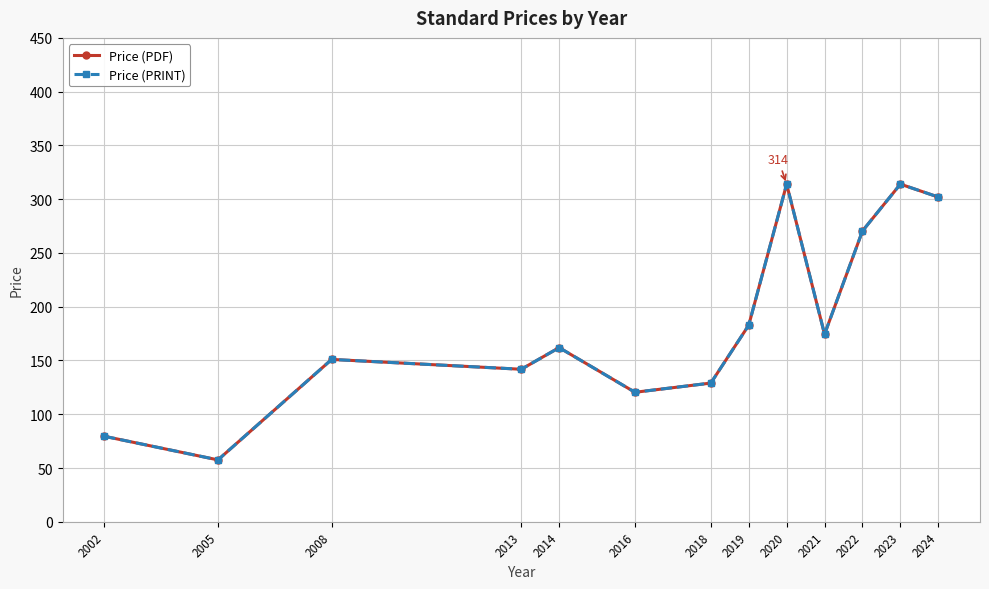

Which series has the widest spread of values?

Price (PDF)